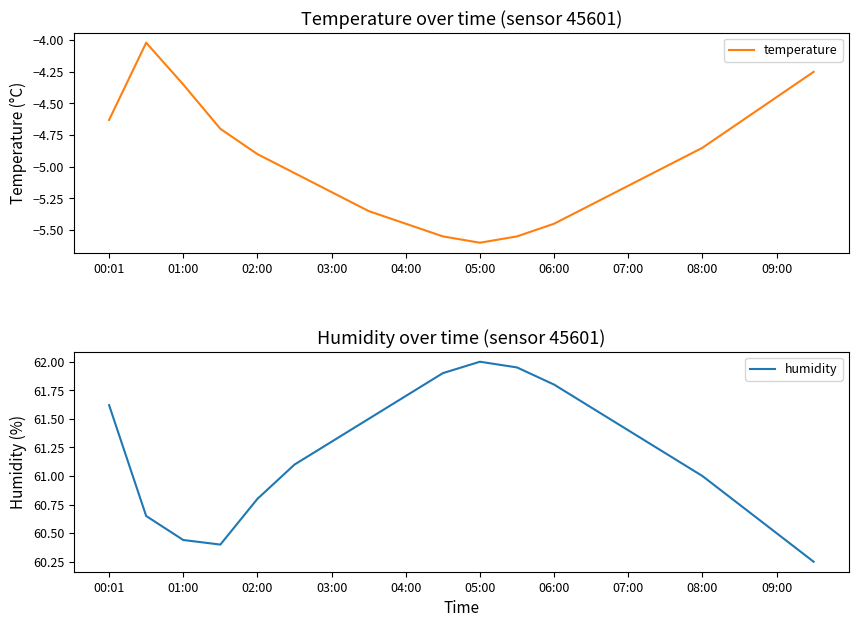

What value does the humidity series have at 13?

61.6